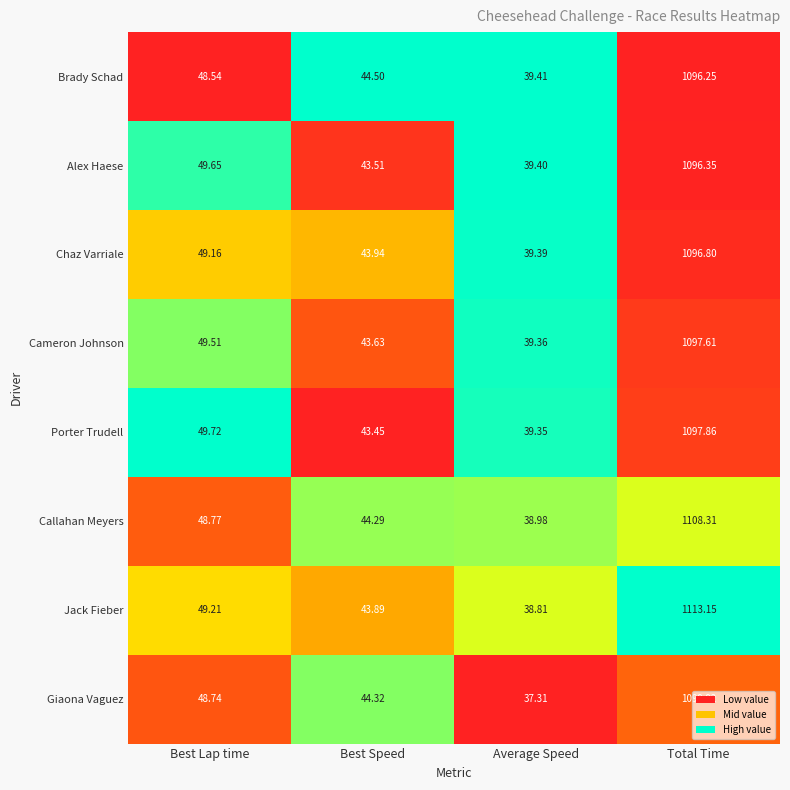

Which series has the largest range (max minus min)?

Jack Fieber